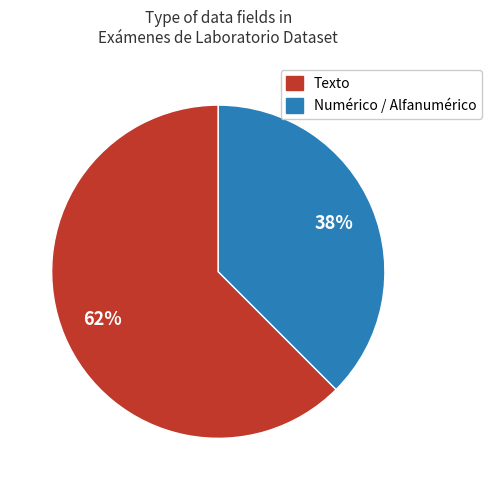

To the nearest percent, what is the average slice percentage?

50%